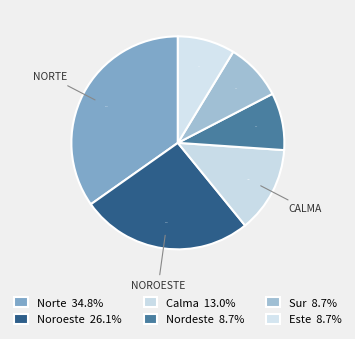

Which category has the biggest portion of the pie?

Norte